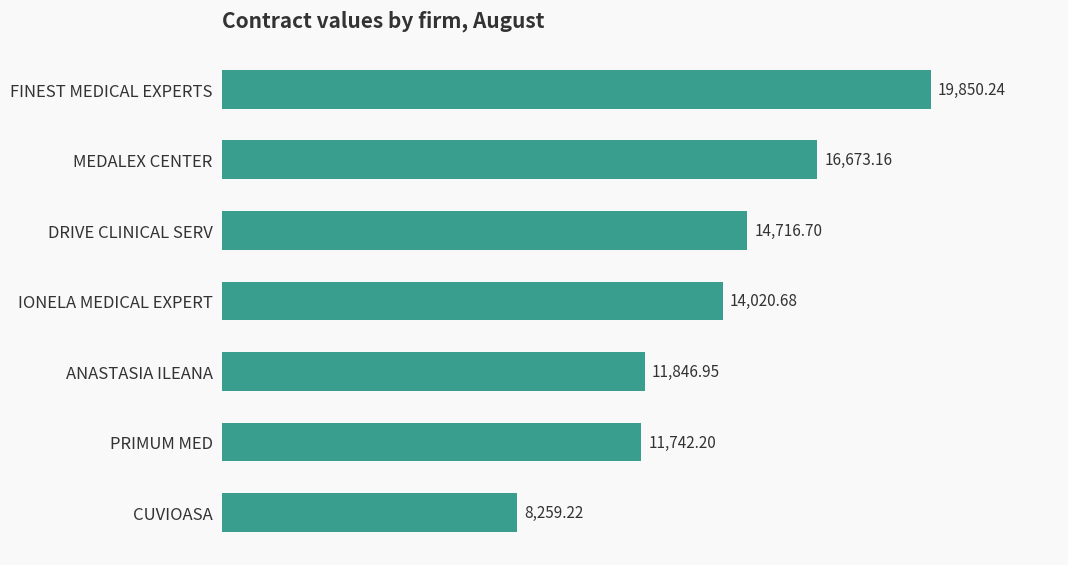

What is the label of the 1st bar from the bottom?

CUVIOASA